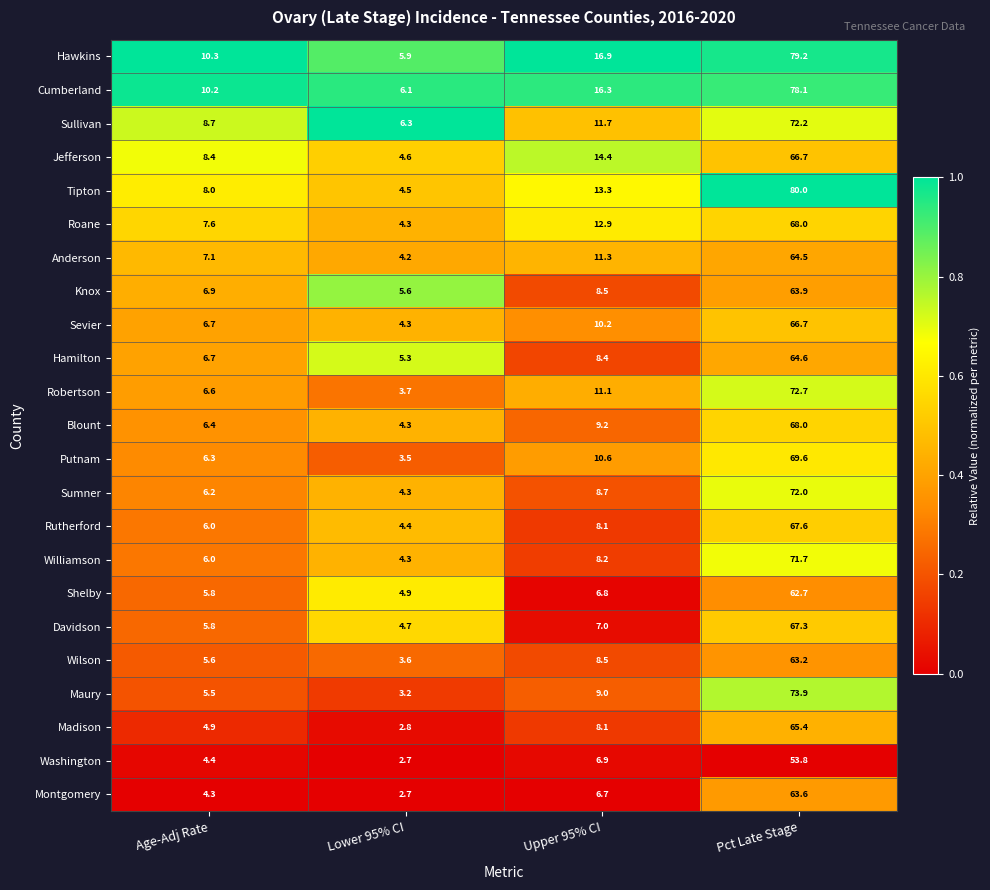

What is the sum of the Washington values at Age-Adj Rate and Upper 95% CI?

11.3